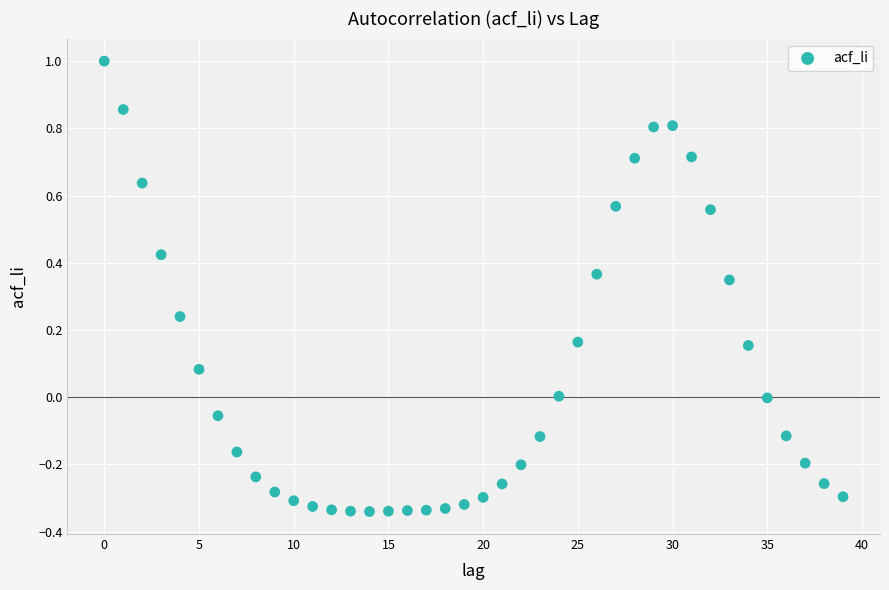

What is the range of Y values (max minus min)?

1.3